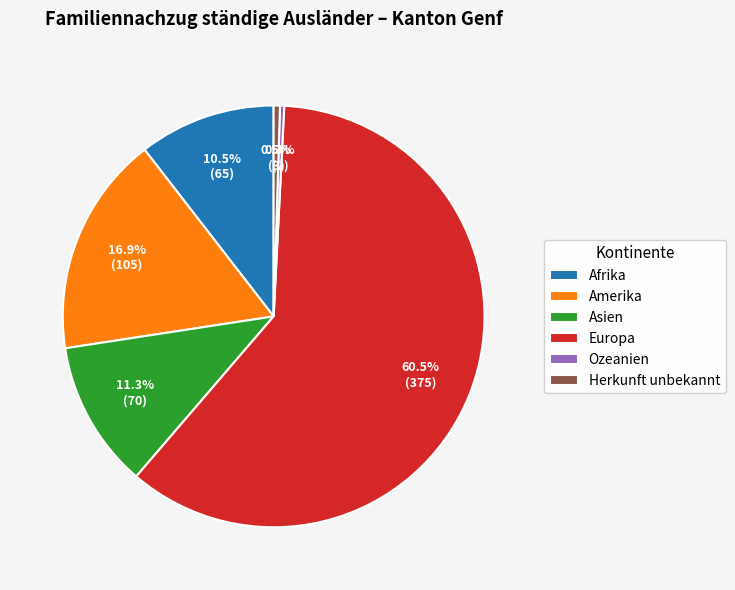

To the nearest percent, what is the combined percentage of Herkunft unbekannt and Europa?

61%